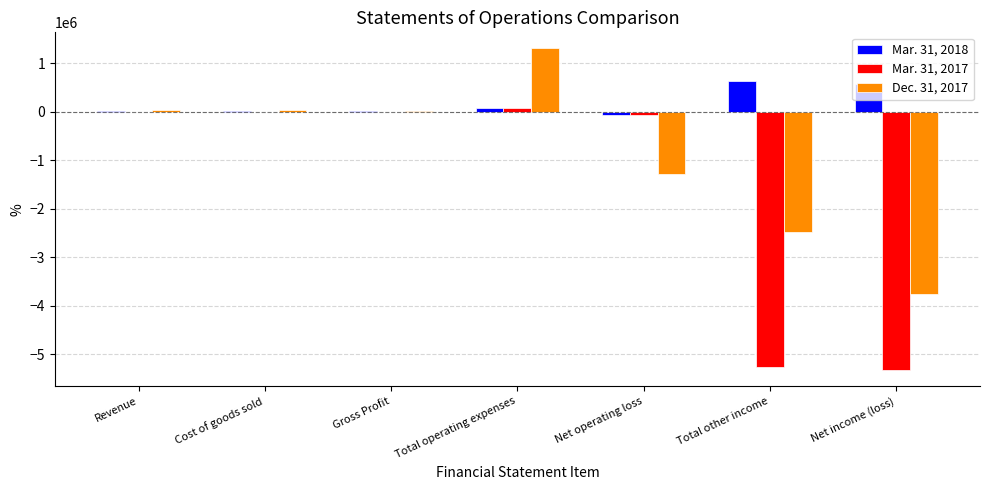

Is it true that Mar. 31, 2017 equals 0 at Cost of goods sold?

True